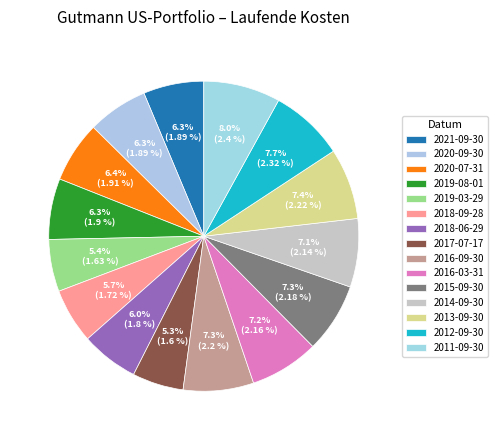

Is it true that 2017-07-17 is 1% of the pie?

False